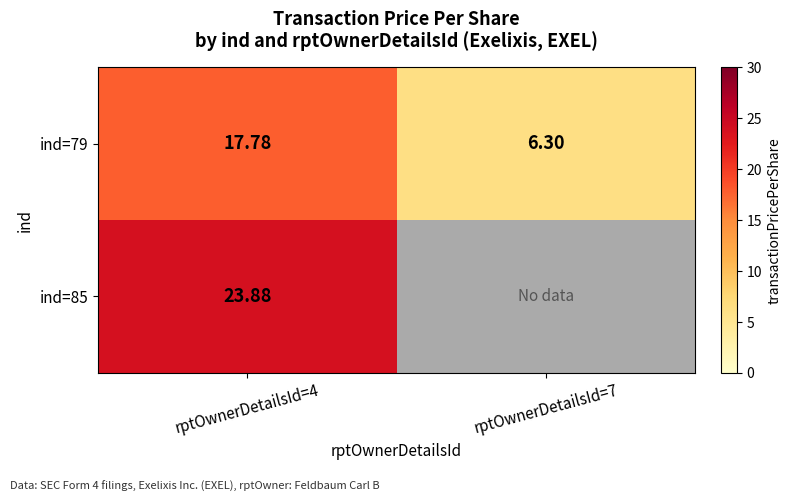

At which category does the chart reach its minimum across all series?

rptOwnerDetailsId=7